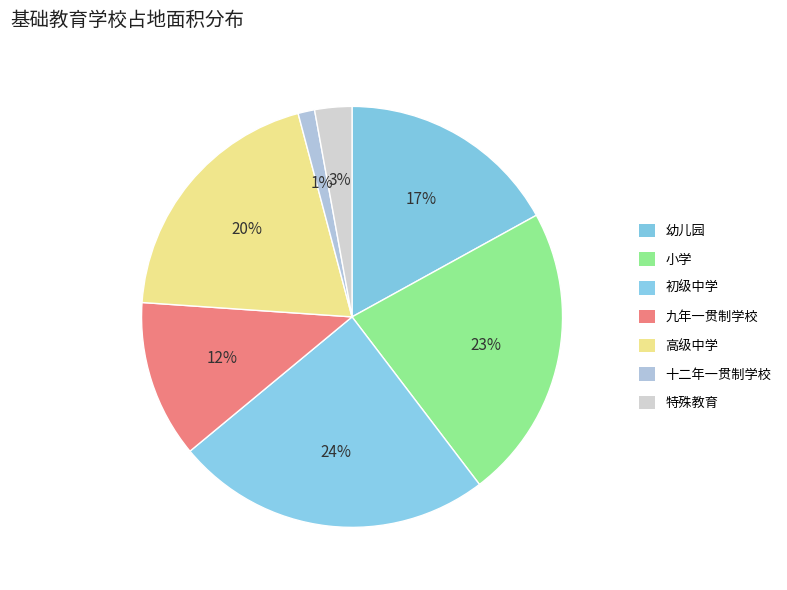

How many segments does this pie chart have?

7